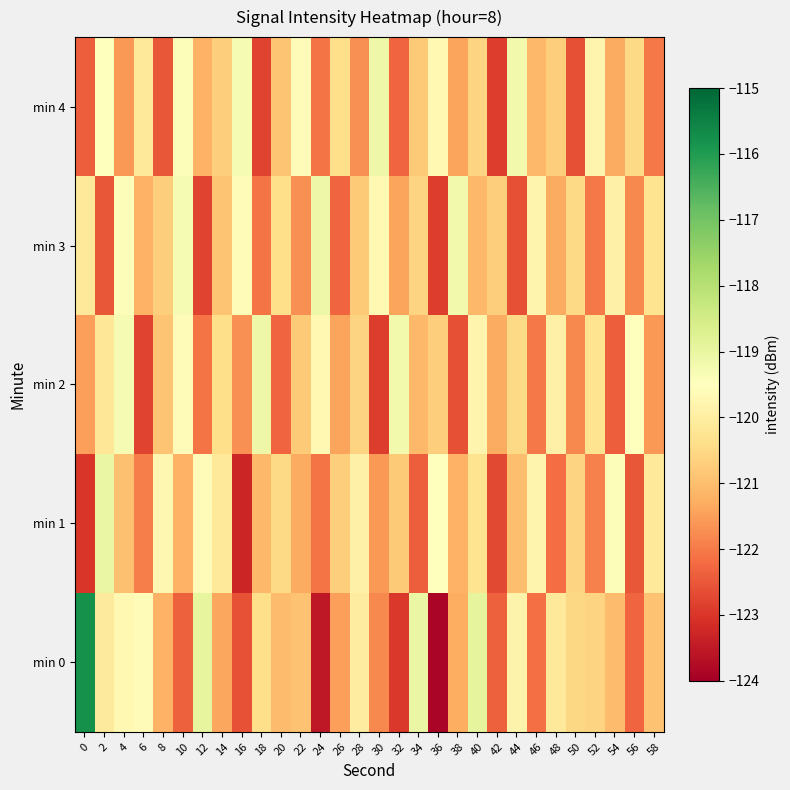

Count the number of data series in this chart.

5